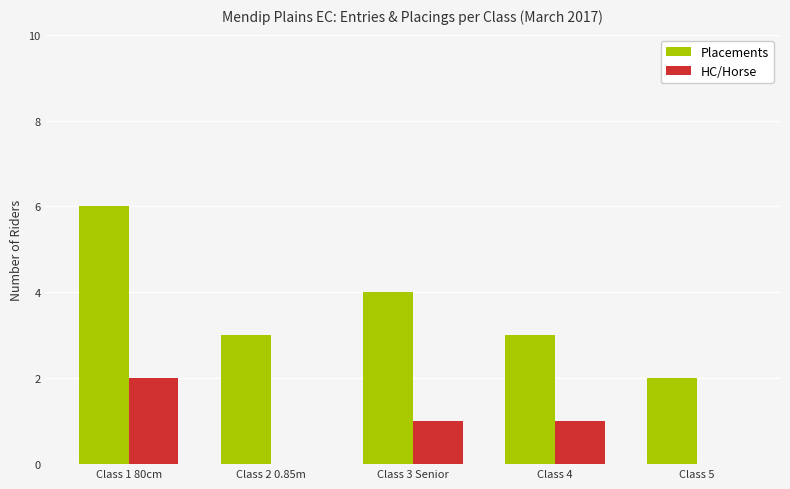

Reading right to left, extract all data points from this chart.

Placements: Class 5=2	Class 4=3	Class 3 Senior=4	Class 2 0.85m=3	Class 1 80cm=6
HC/Horse: Class 5=0	Class 4=1	Class 3 Senior=1	Class 2 0.85m=0	Class 1 80cm=2